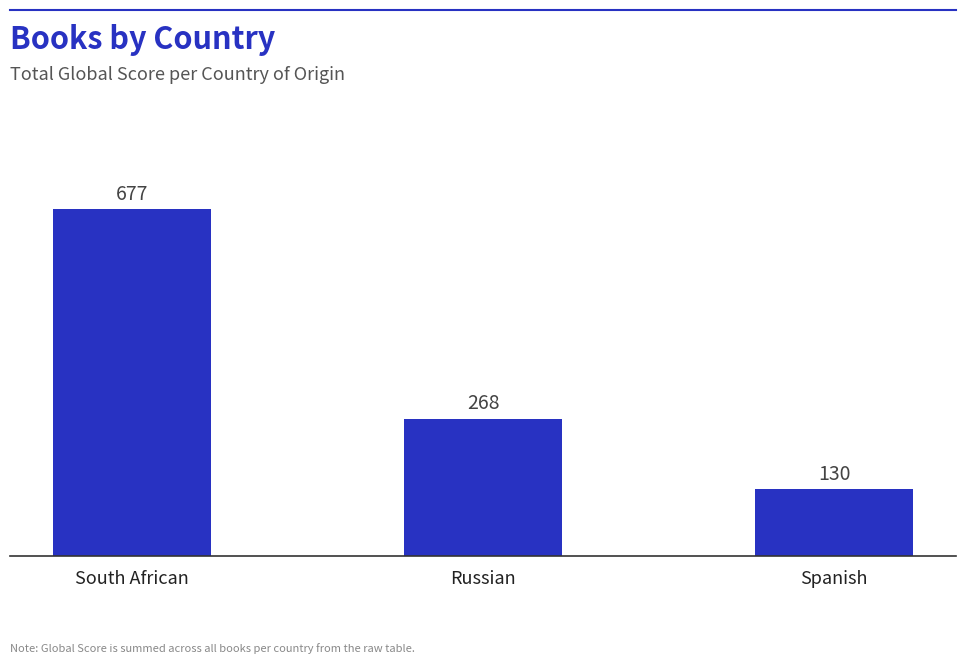

What is the sum of the values at Spanish and Russian?

398